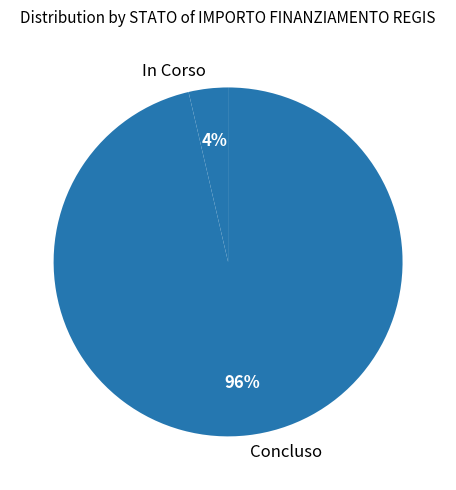

To the nearest percent, what is the average slice percentage?

50%